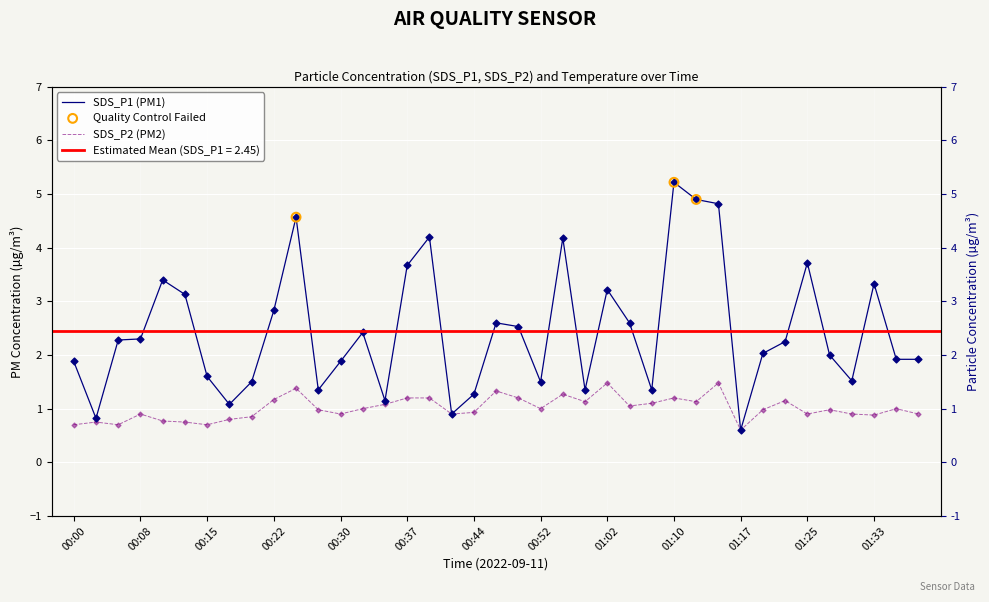

At how many categories does at least one series exceed 3?

12